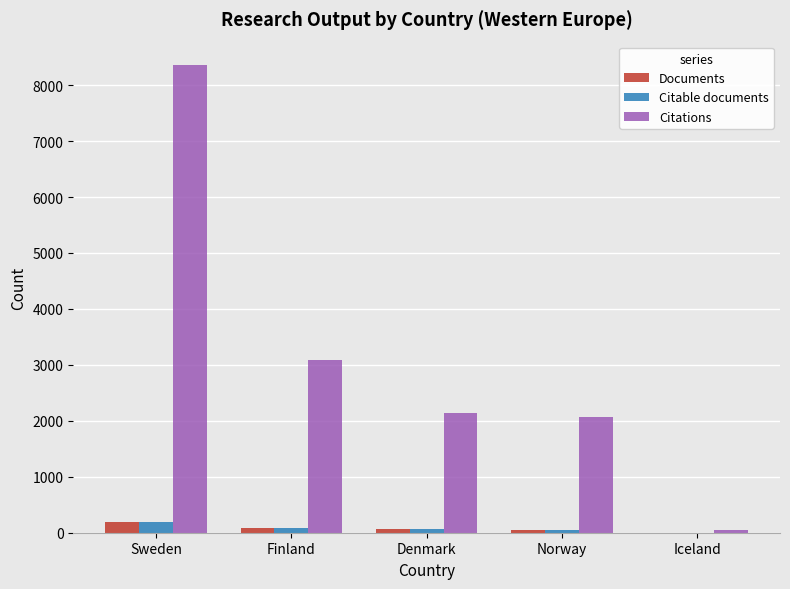

Which series changed the most between Sweden and Finland?

Citations